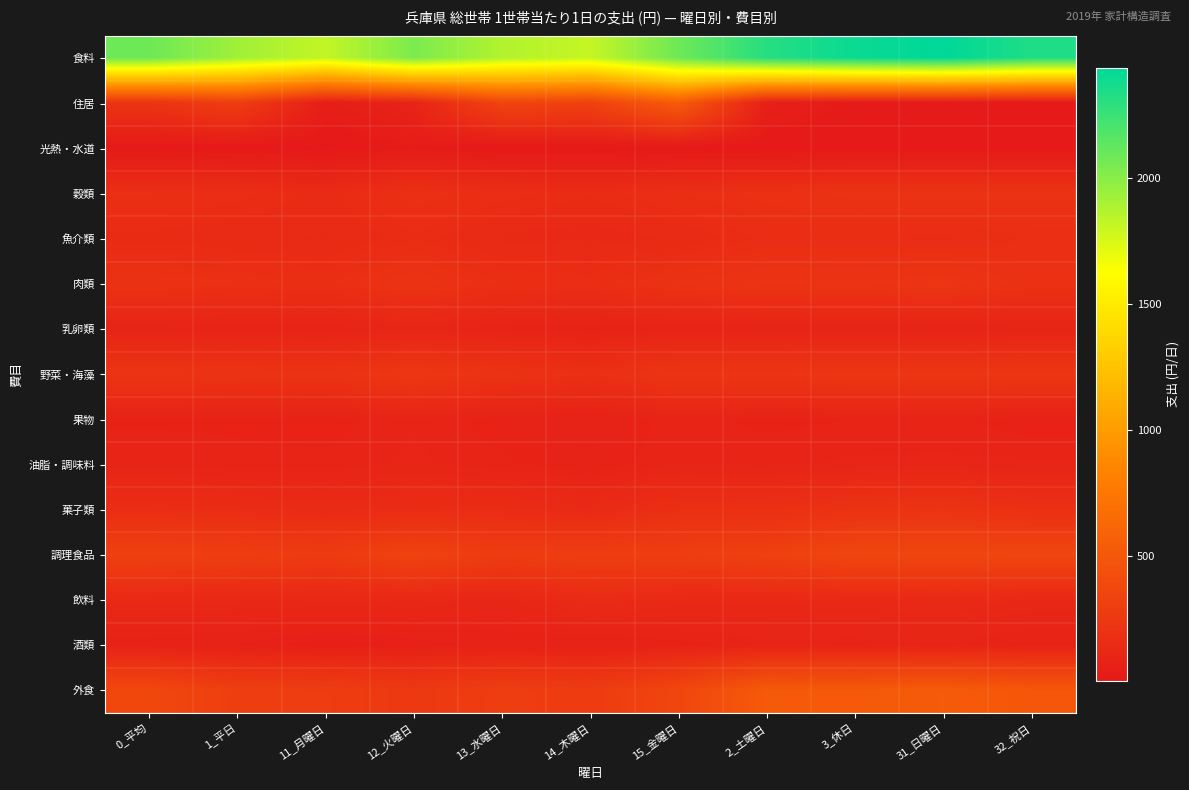

Rank the series at 12_火曜日 from lowest to highest value.

光熱・水道, 酒類, 住居, 果物, 油脂・調味料, 乳卵類, 飲料, 菓子類, 魚介類, 穀類, 肉類, 野菜・海藻, 外食, 調理食品, 食料